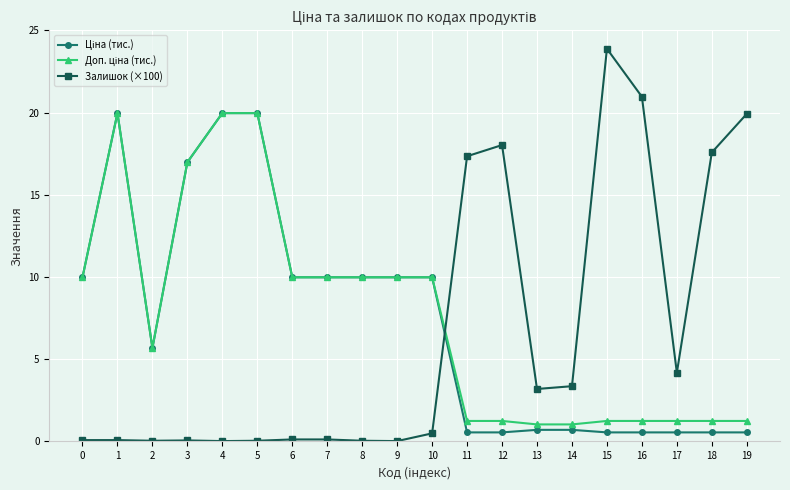

The value of Залишок (×100) at 12 is 18.0. True or false?

True